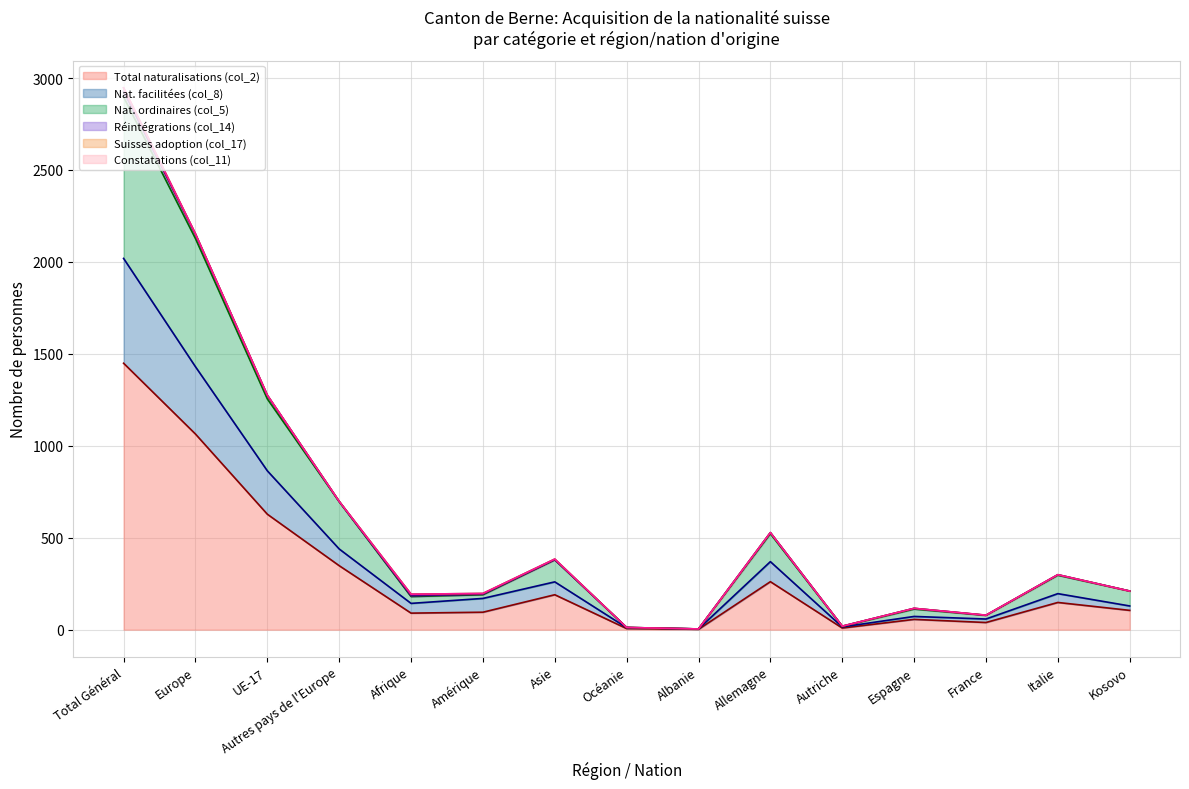

At which category is the sum across all series the highest?

Total Général